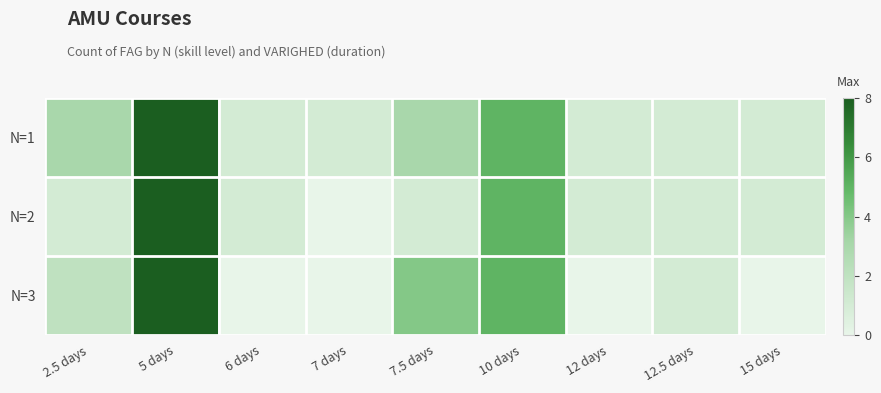

Reading left to right, list all the values displayed in this chart.

N=1: 2.5 days=3	5 days=8	6 days=1	7 days=1	7.5 days=3	10 days=5	12 days=1	12.5 days=1	15 days=1
N=2: 2.5 days=1	5 days=8	6 days=1	7 days=0	7.5 days=1	10 days=5	12 days=1	12.5 days=1	15 days=1
N=3: 2.5 days=2	5 days=8	6 days=0	7 days=0	7.5 days=4	10 days=5	12 days=0	12.5 days=1	15 days=0